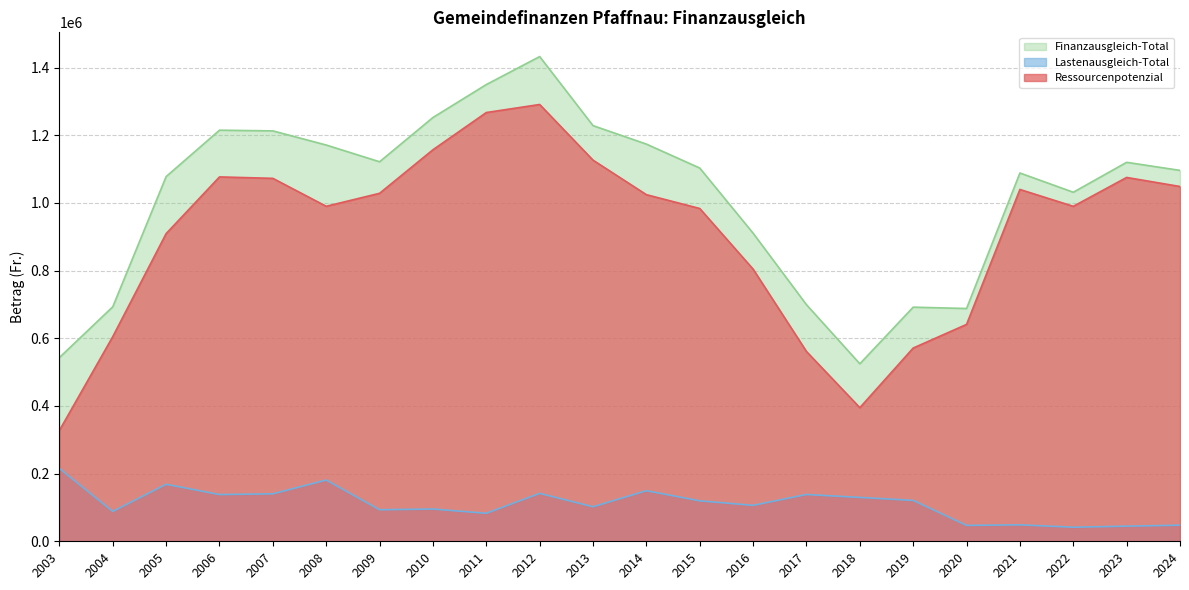

How many values in the Ressourcenausgleich-Total series exceed 1103044?

10